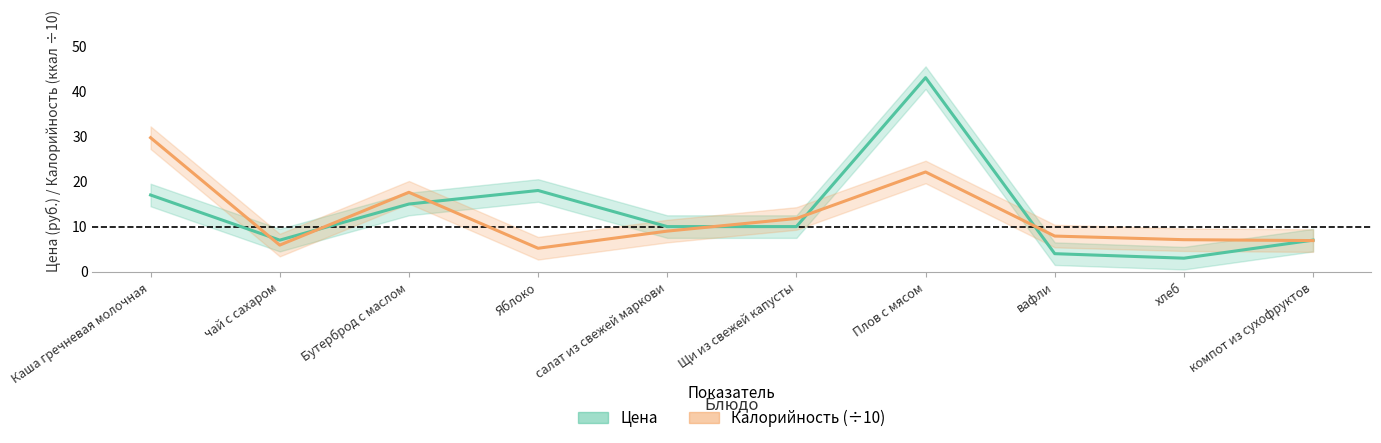

How many data points in Калорийность (÷10) are less than 9?

5